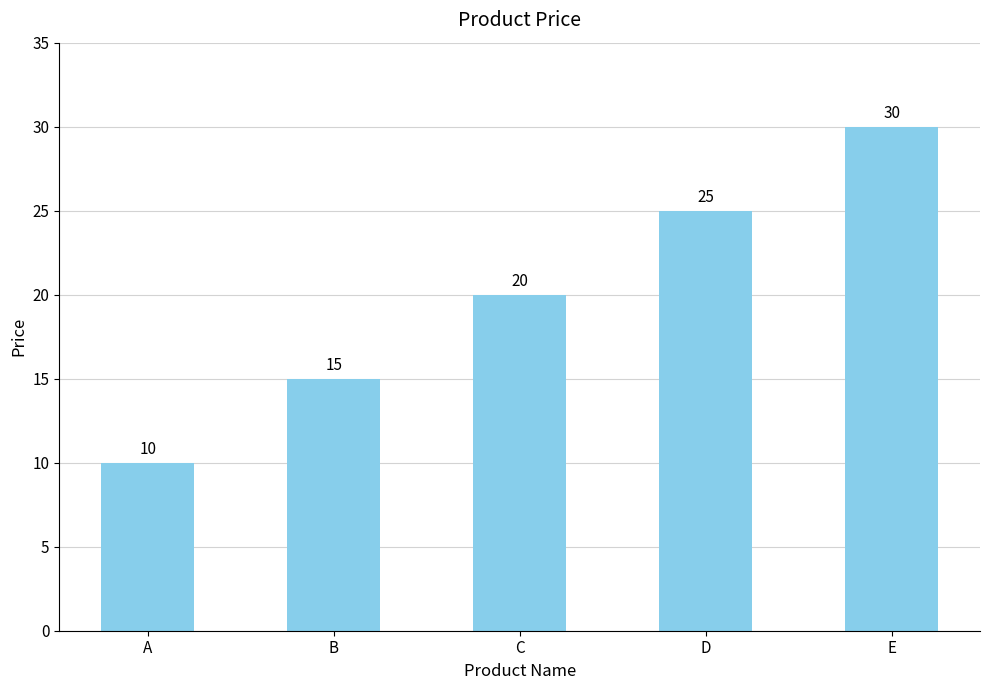

The chart shows a value of 37 at D. True or false?

False